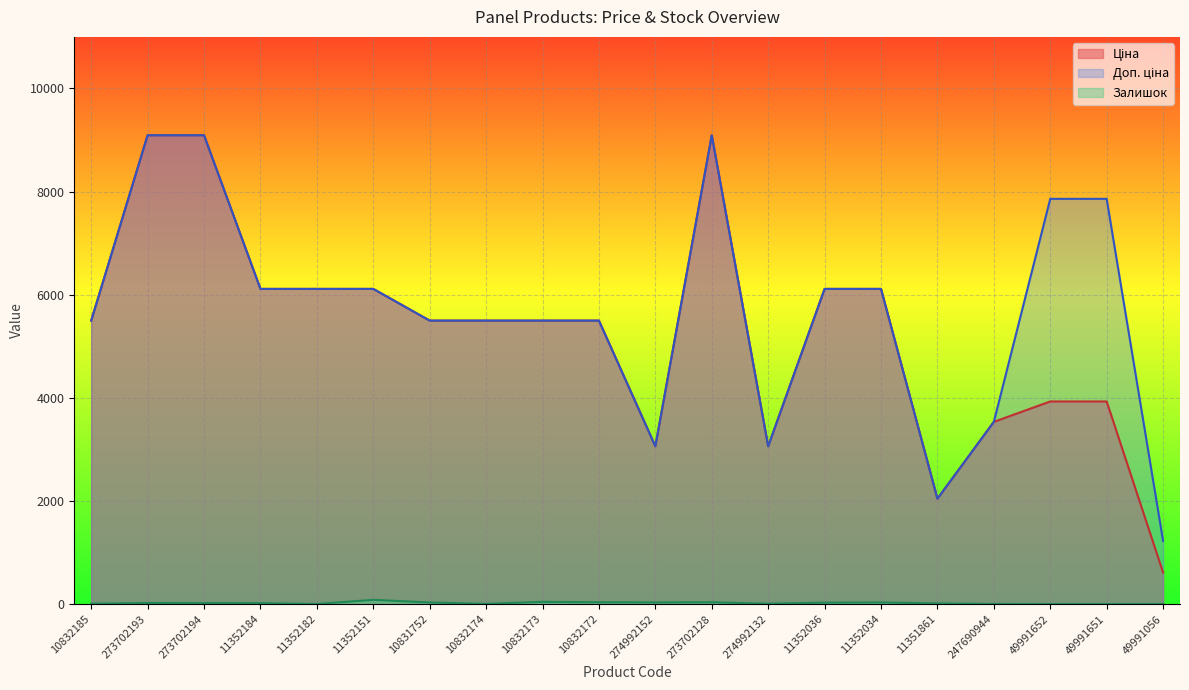

What is the difference between the maximum and minimum values in the Ціна series?

8479.4